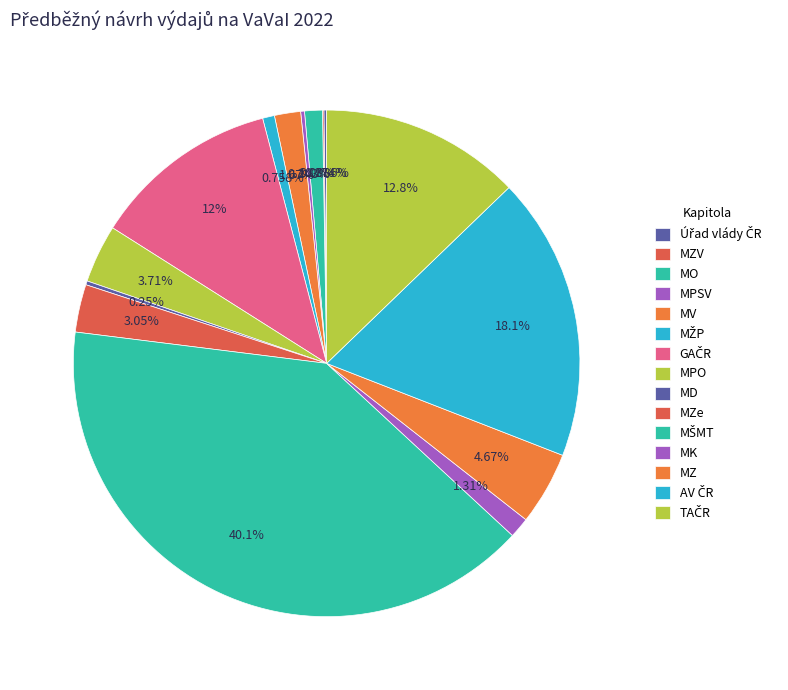

Which category has the smallest portion of the pie?

Ministerstvo zahraničních věcí